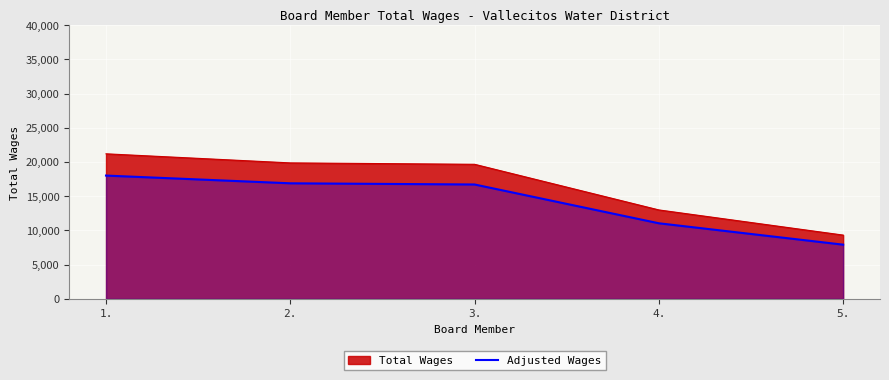

Which has a higher value, 2. or 5.?

2.